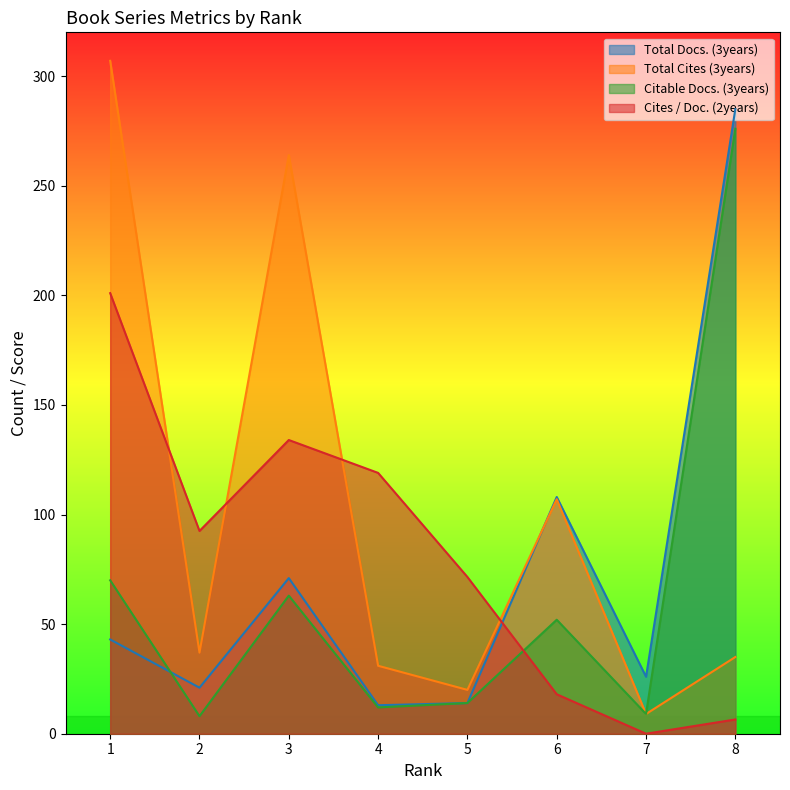

Is the value of Cites / Doc. (2years) at 4 greater than the value of Total Docs. (3years) at 8?

No